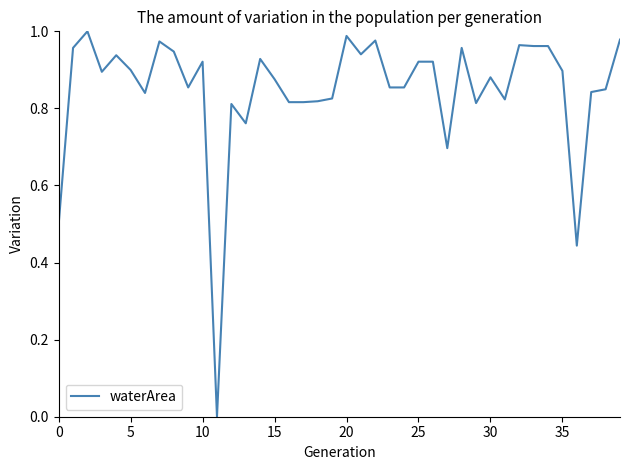

How many points are higher than both their immediate neighbors (excluding endpoints)?

11